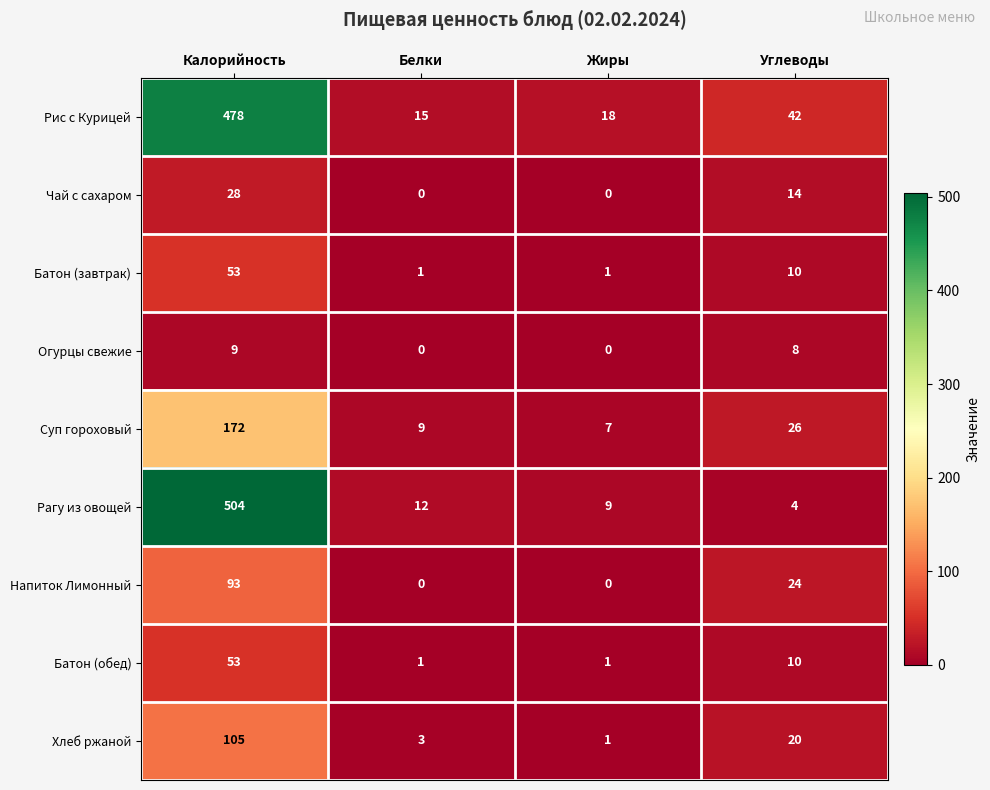

What is the total value across all series at Углеводы?

158